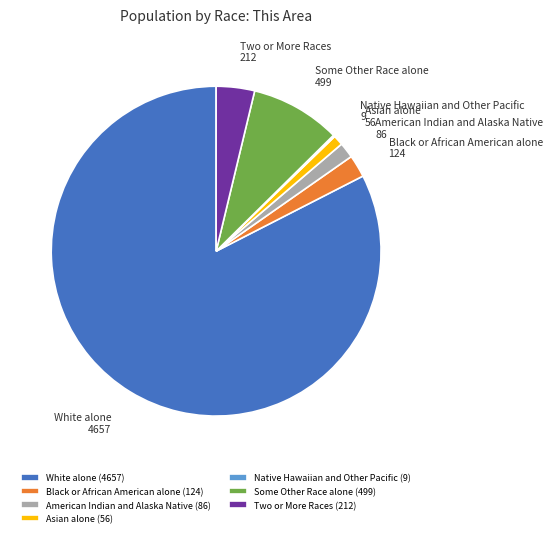

Does any single category account for the majority?

Yes